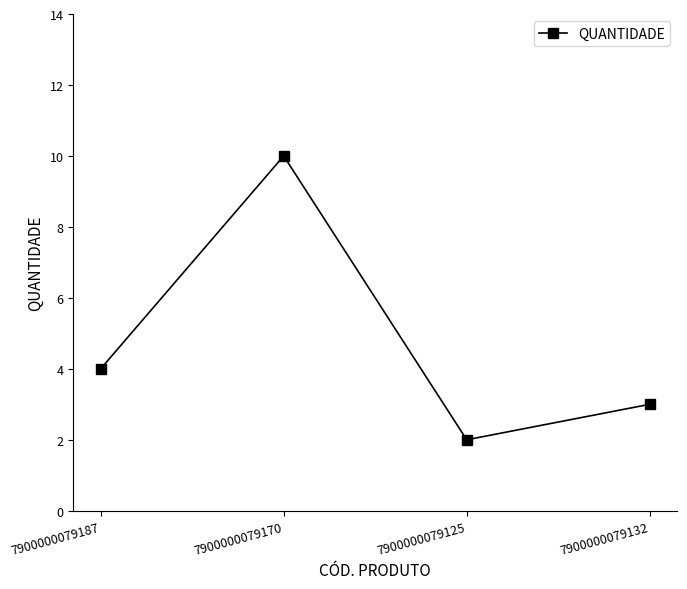

What is the difference between the second highest and second lowest values?

1